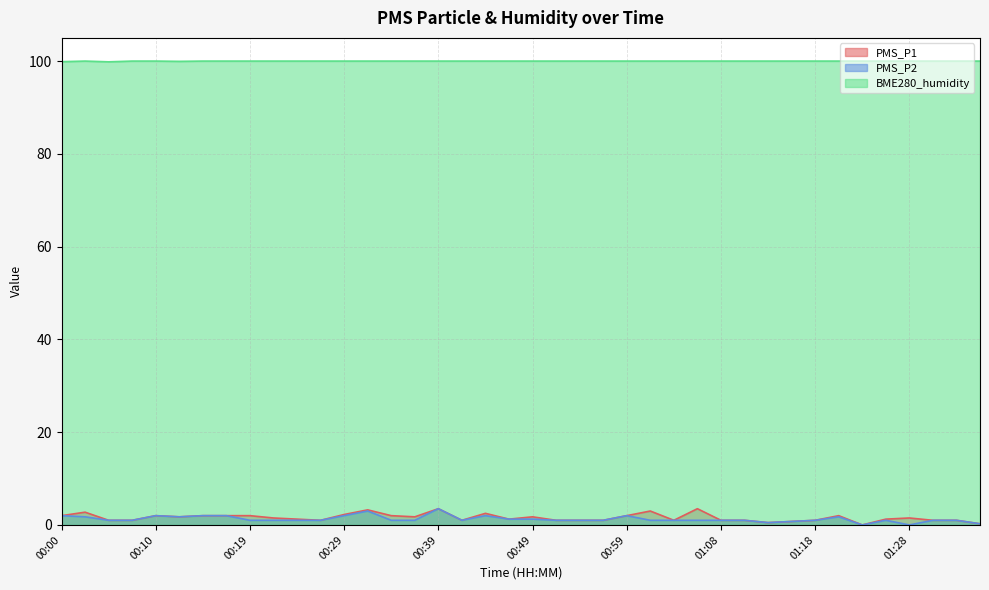

At which category is the sum across all series the highest?

00:39